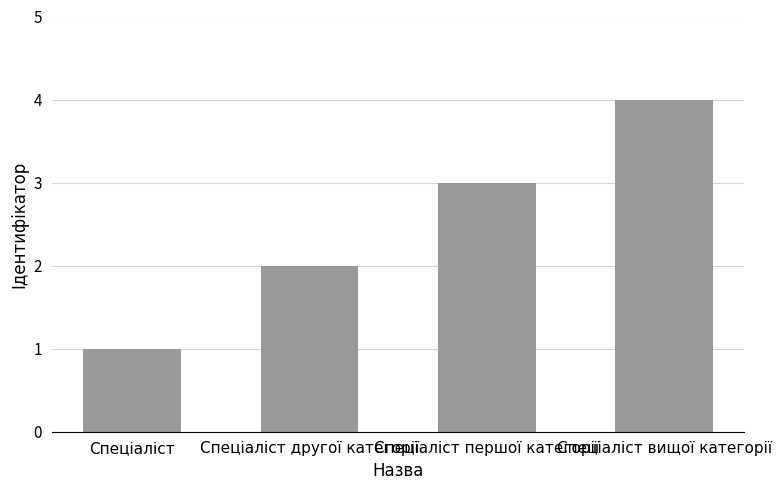

Is it true that the value at Спеціаліст вищої категорії is 6?

False